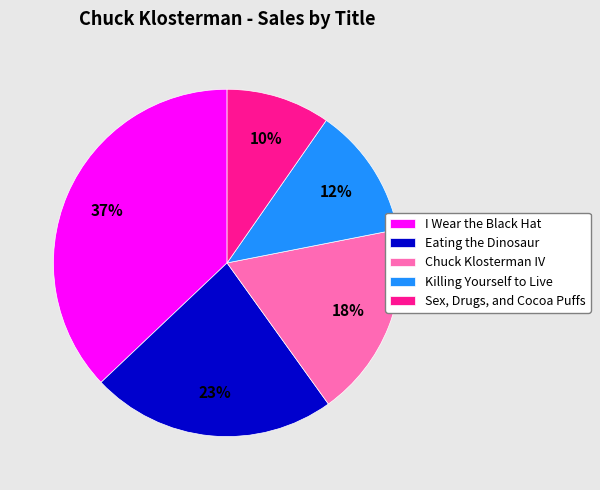

What is the largest slice in the pie chart?

I Wear the Black Hat